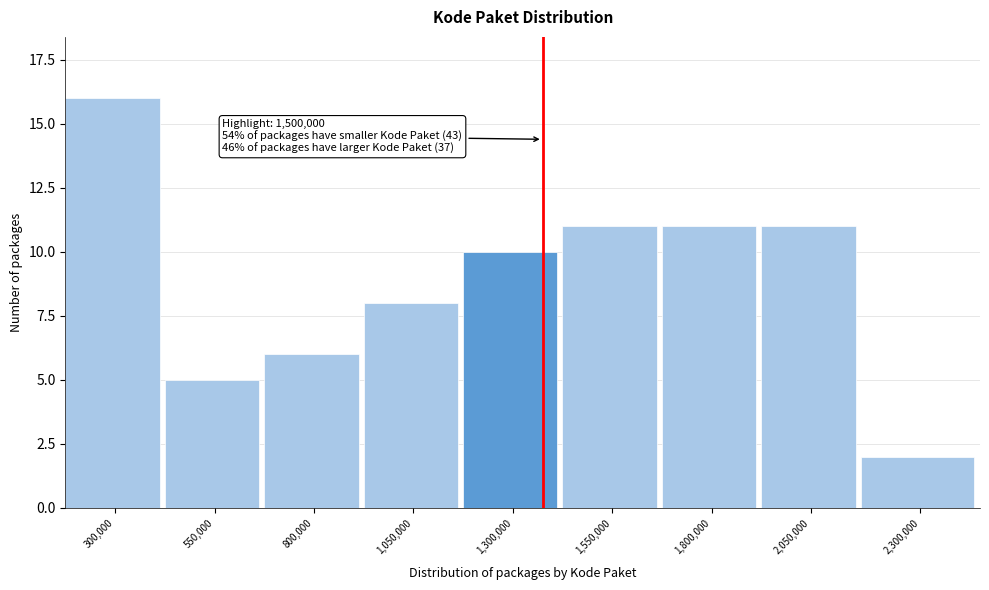

Reading right to left, transcribe all the data shown in this chart.

2	11	11	11	10	8	6	5	16